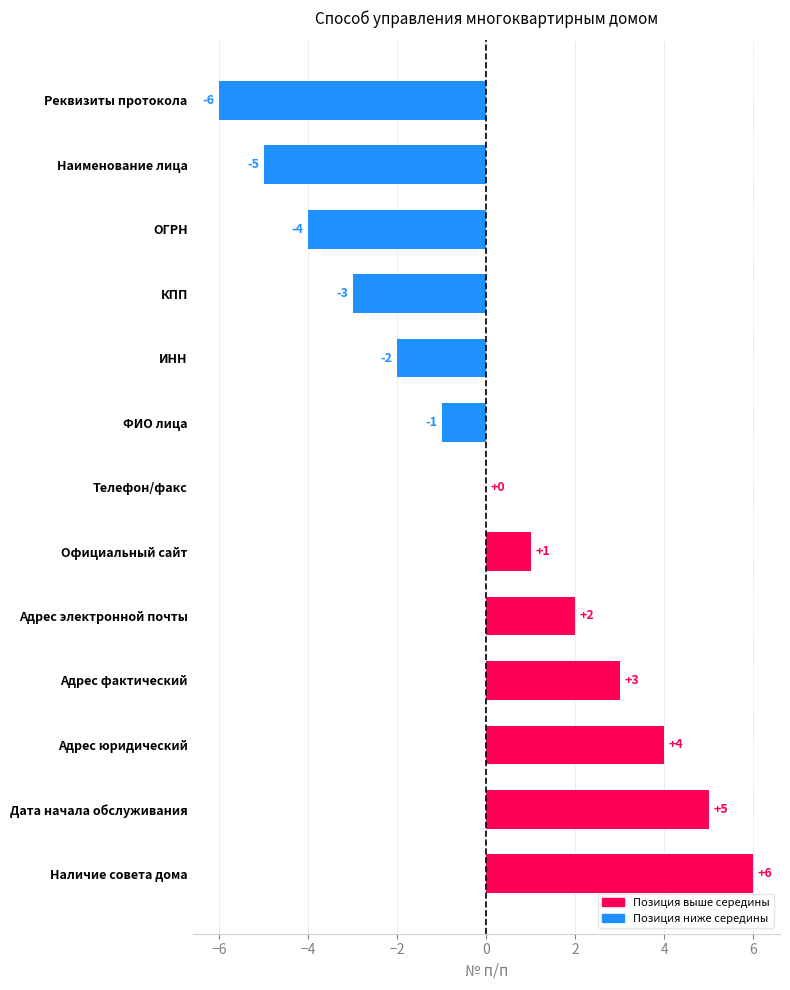

What is the change in value from ОГРН to Адрес фактический?

+7